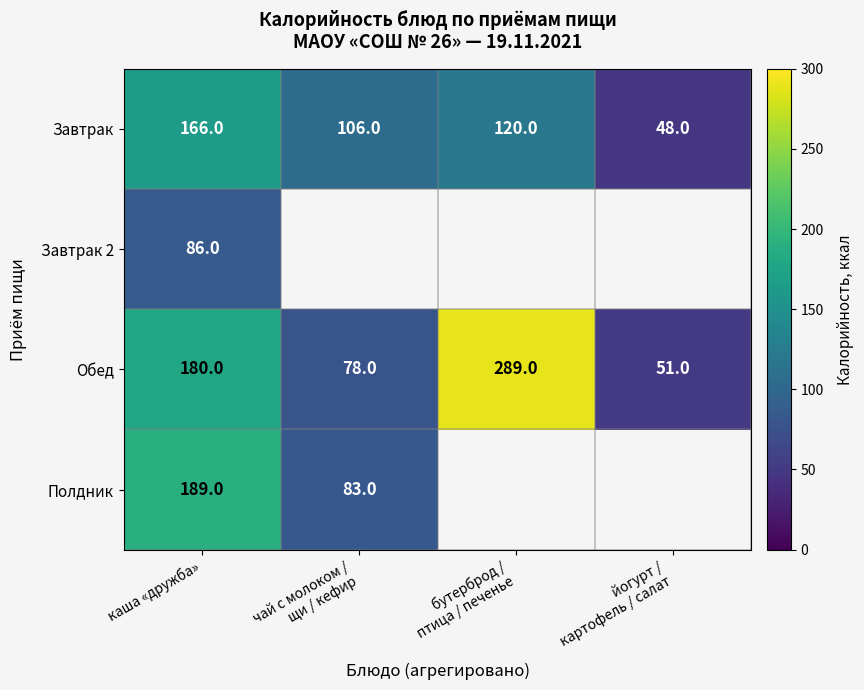

At каша «дружба», list the series in order from smallest to largest.

Завтрак 2, Завтрак, Обед, Полдник